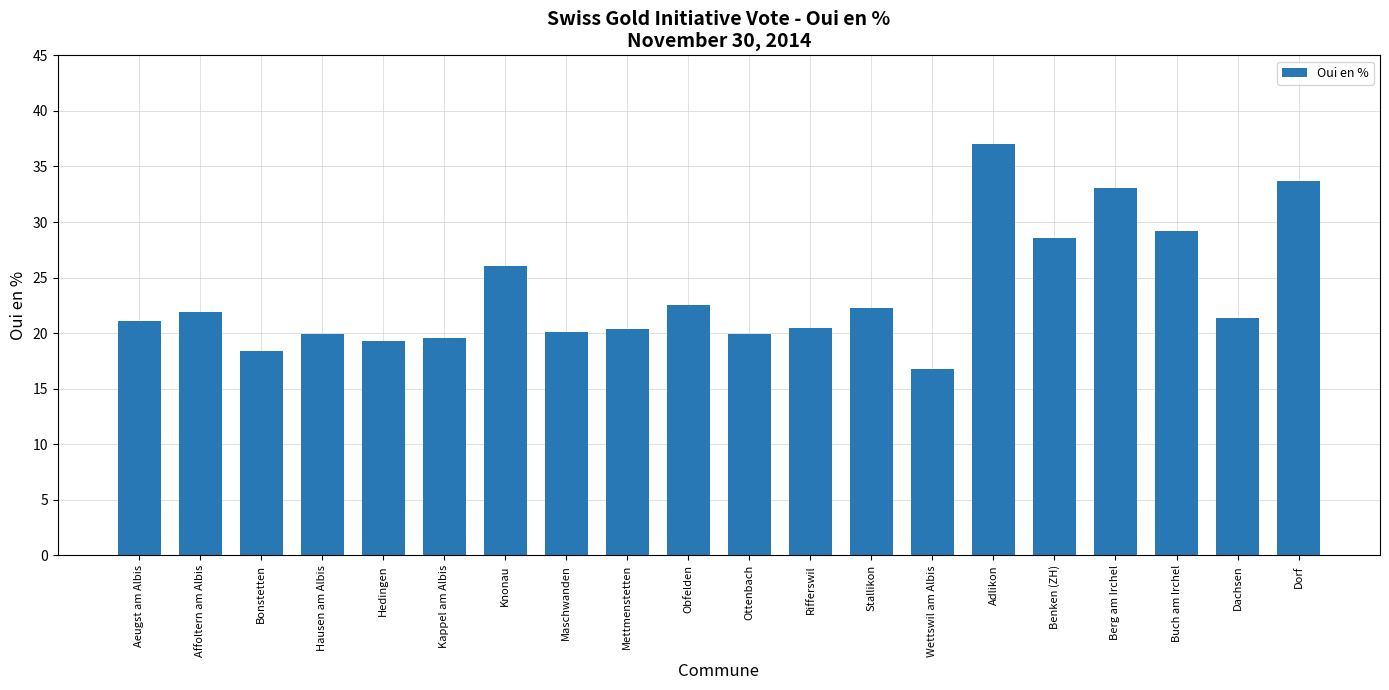

What is the change in value from Aeugst am Albis to Wettswil am Albis?

-4.3